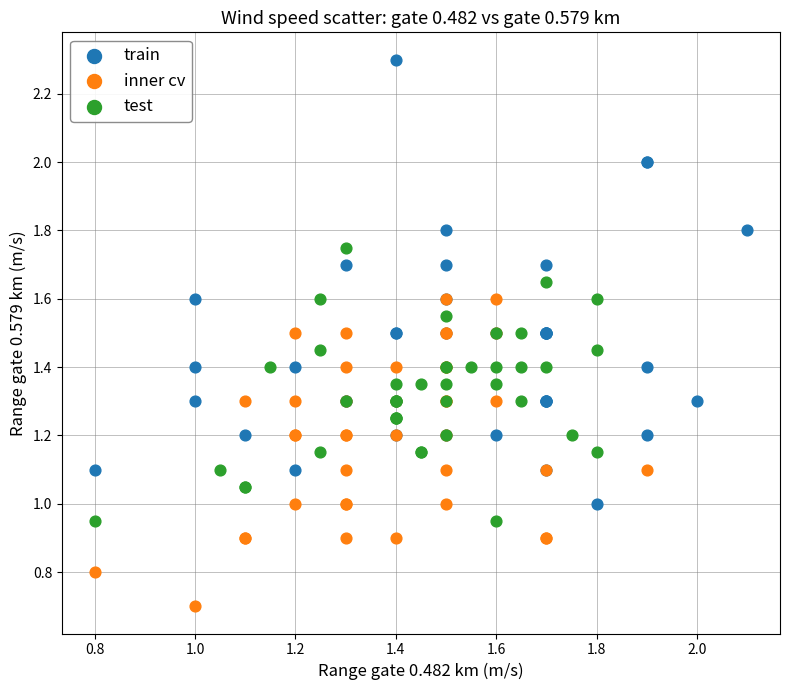

Which series reaches the maximum Y coordinate?

train